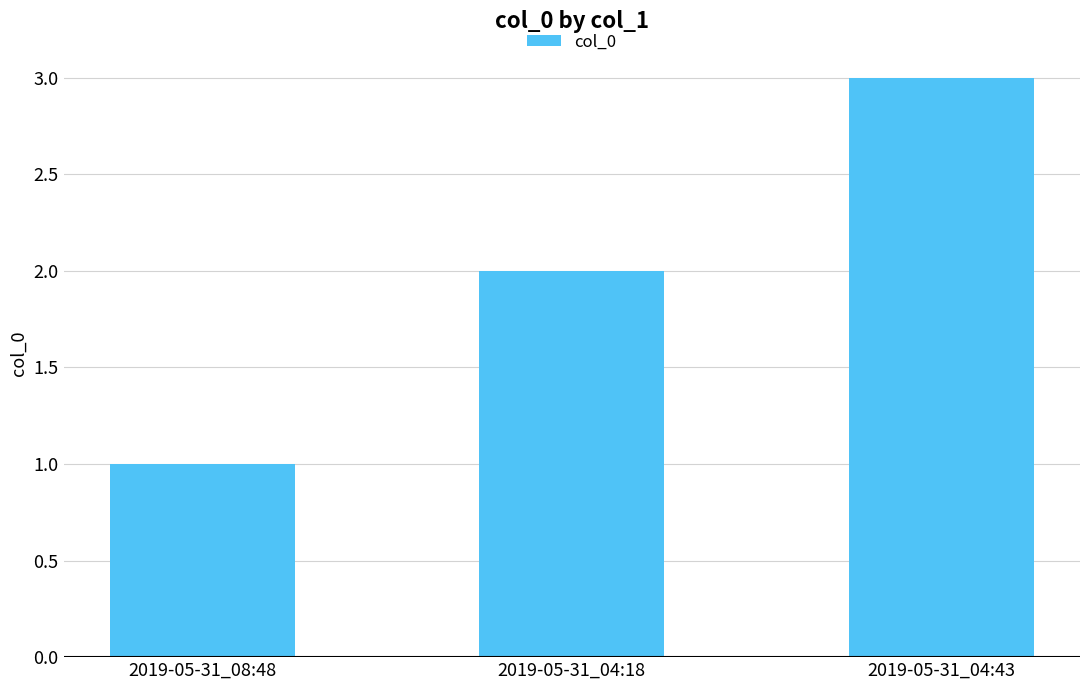

Between 2019-05-31_04:18 and 2019-05-31_08:48, which is larger?

2019-05-31_04:18